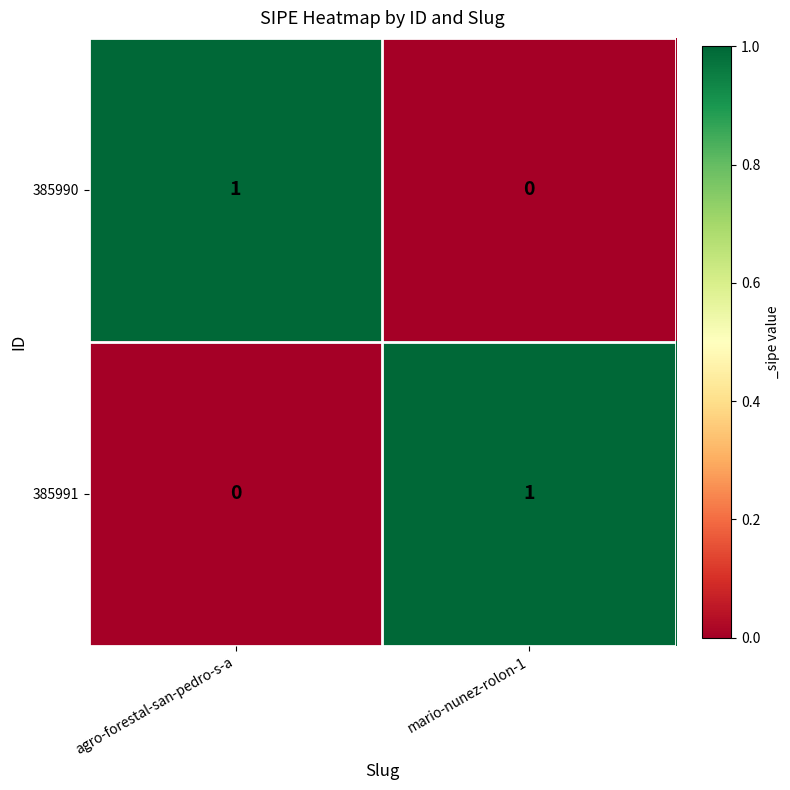

Is the value of 385990 at mario-nunez-rolon-1 greater than the value of 385991 at mario-nunez-rolon-1?

No